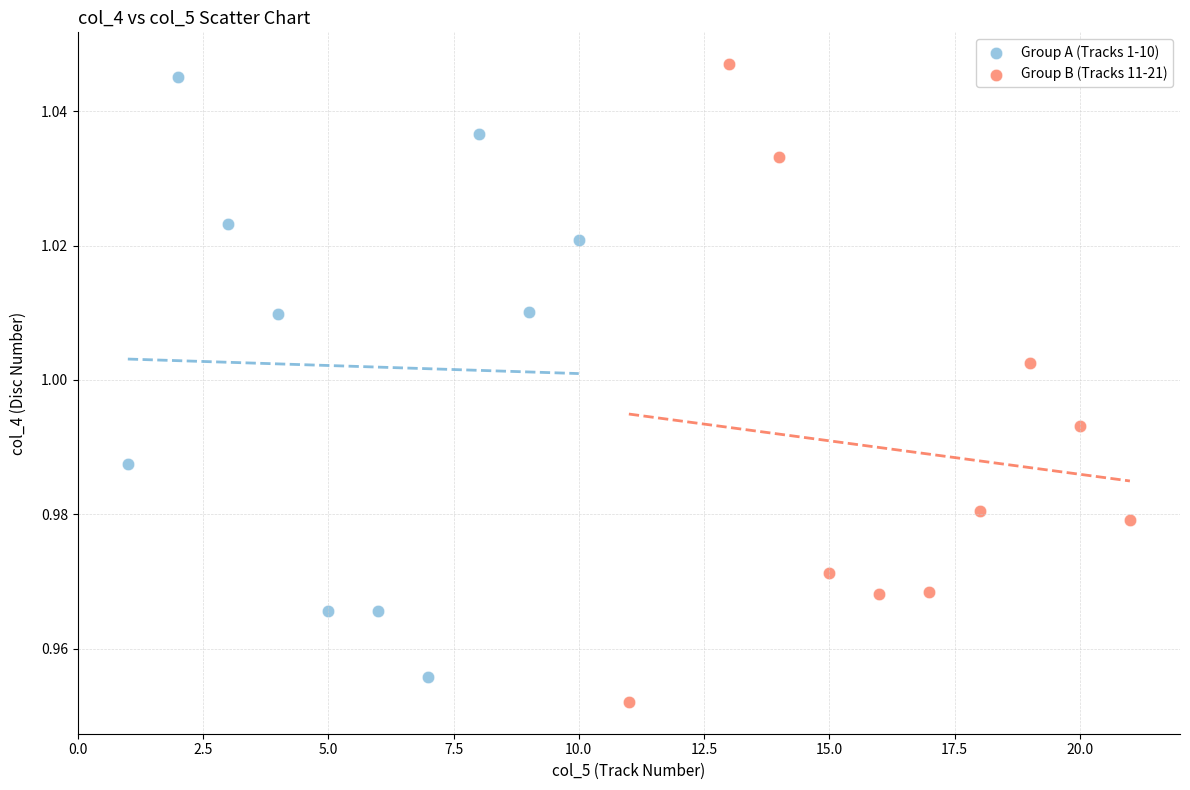

Which series has the widest spread of Y values?

Group B (Tracks 11-21)